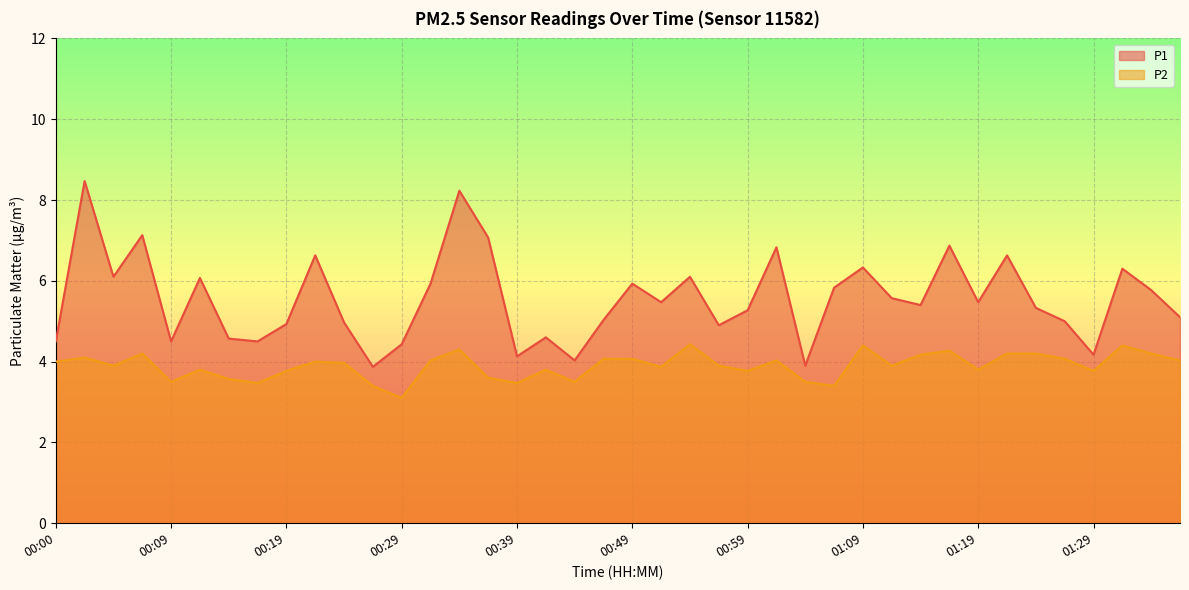

True or false: P1 and P2 cross at least once.

False